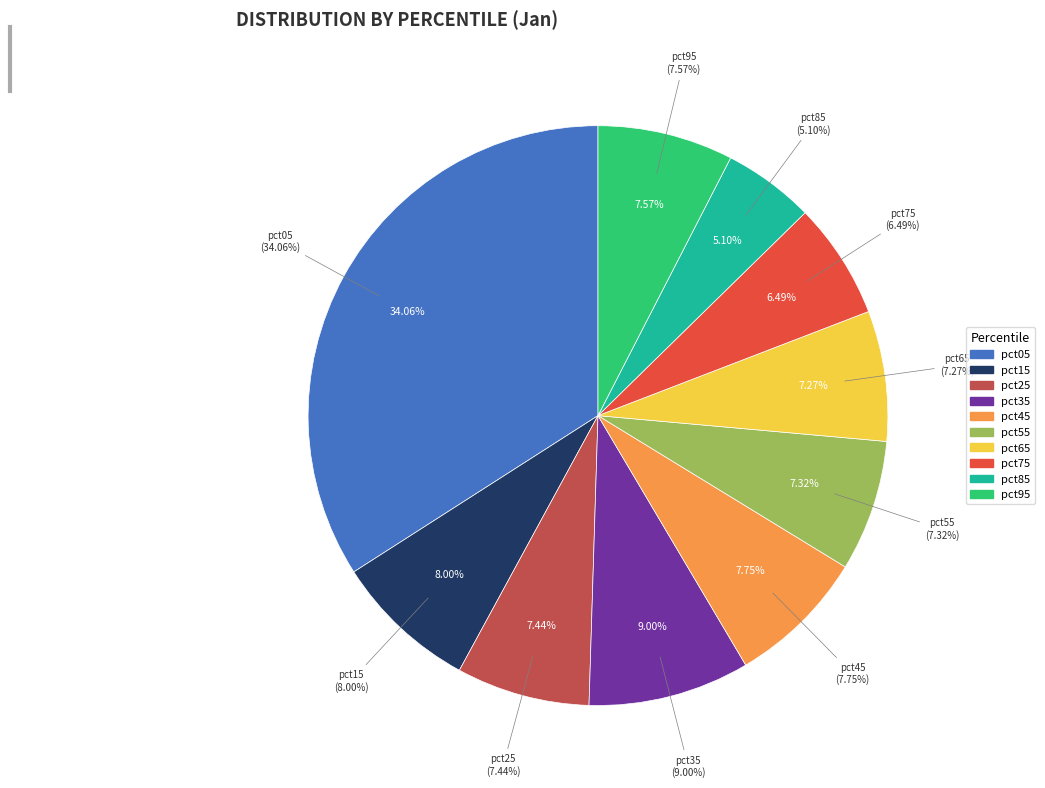

Rank the categories by value from highest to lowest.

pct05, pct35, pct15, pct45, pct95, pct25, pct55, pct65, pct75, pct85